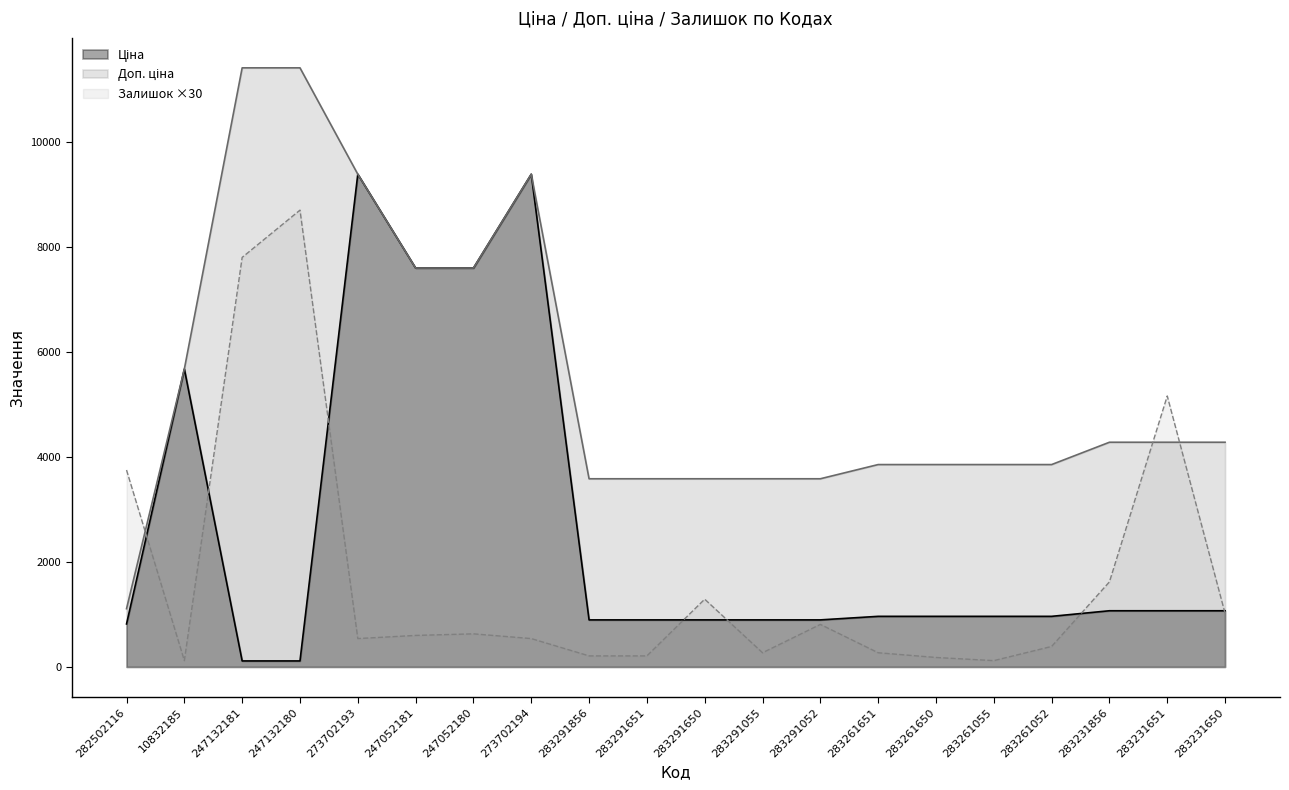

What is the difference between the highest and lowest values at 10832185?

5553.8